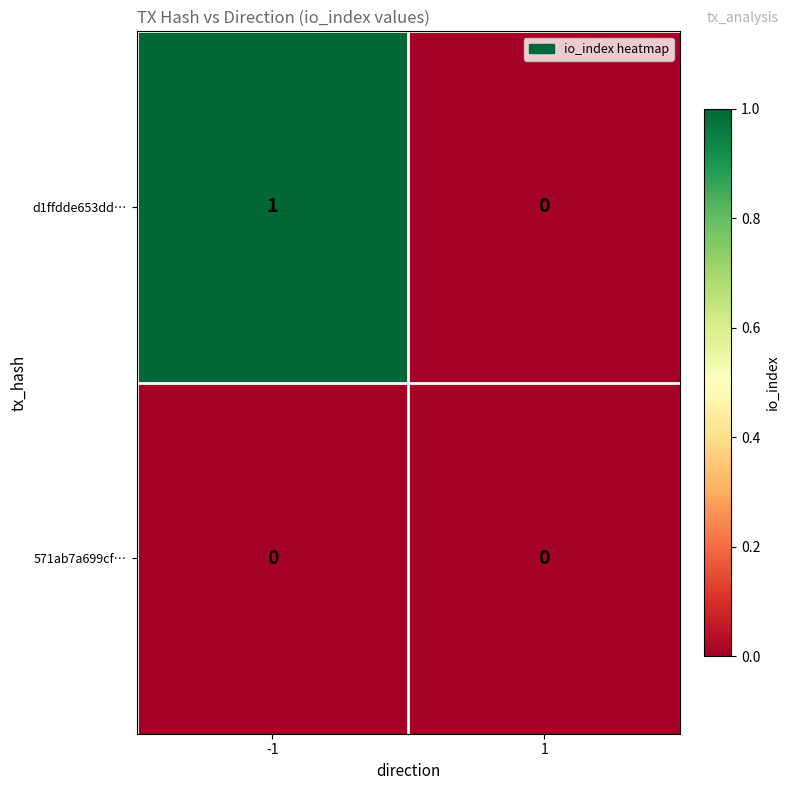

Which series has the largest range (max minus min)?

d1ffdde653dd…